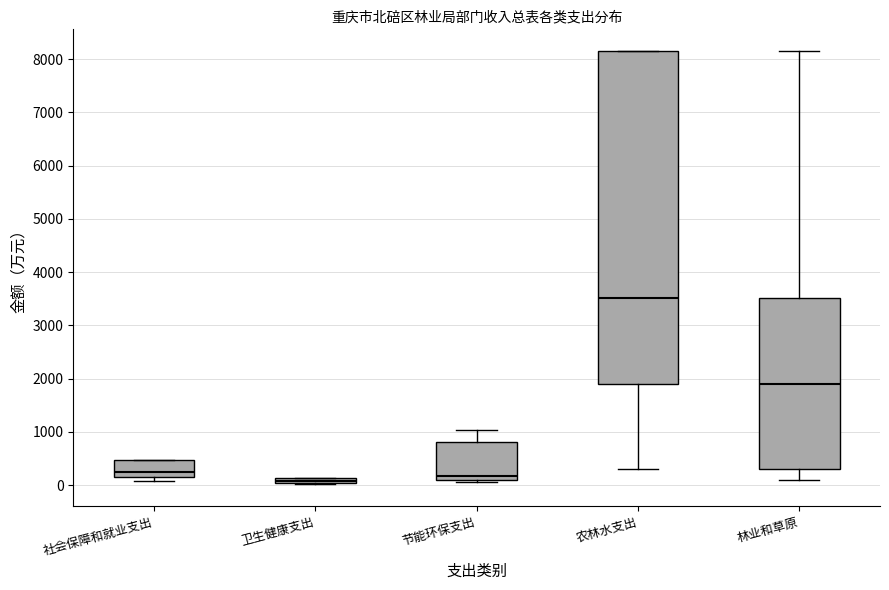

Where is the lower edge of the box for 农林水支出 on the y-axis? The values are not printed on the chart, so give them approximately, as read against the axis.

1900